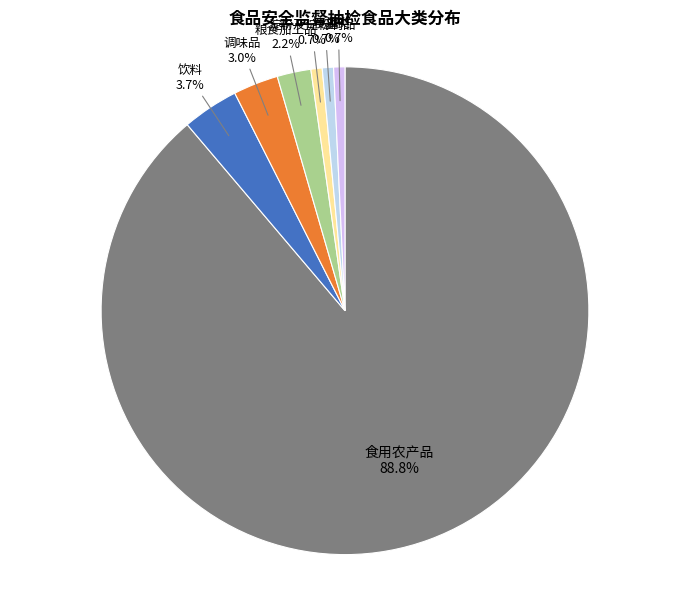

Count the number of slices in the pie.

7